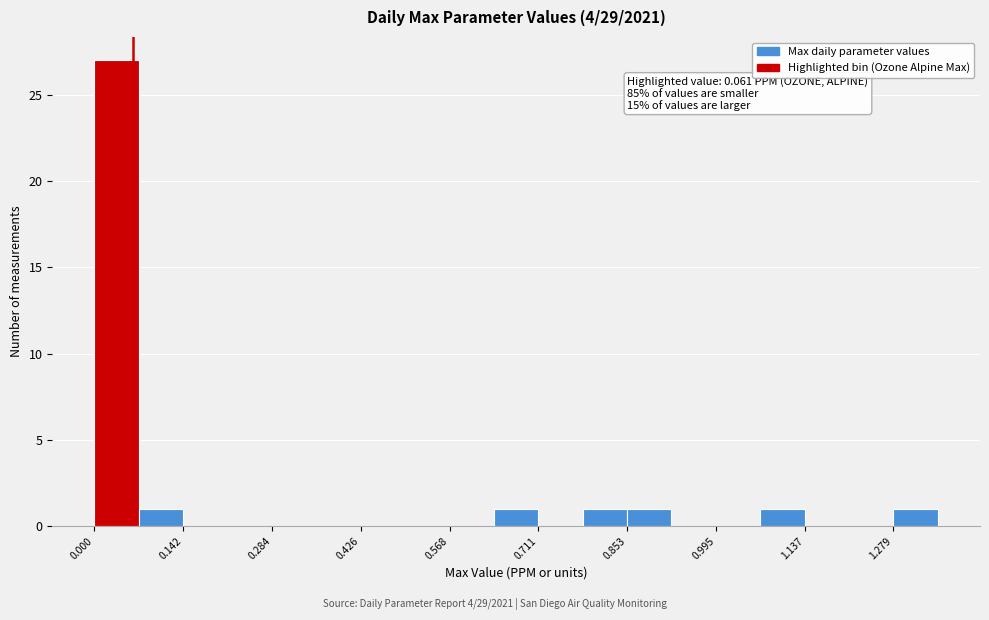

Read against the x-axis, roughly where is the centre of the tallest bar?

0.04